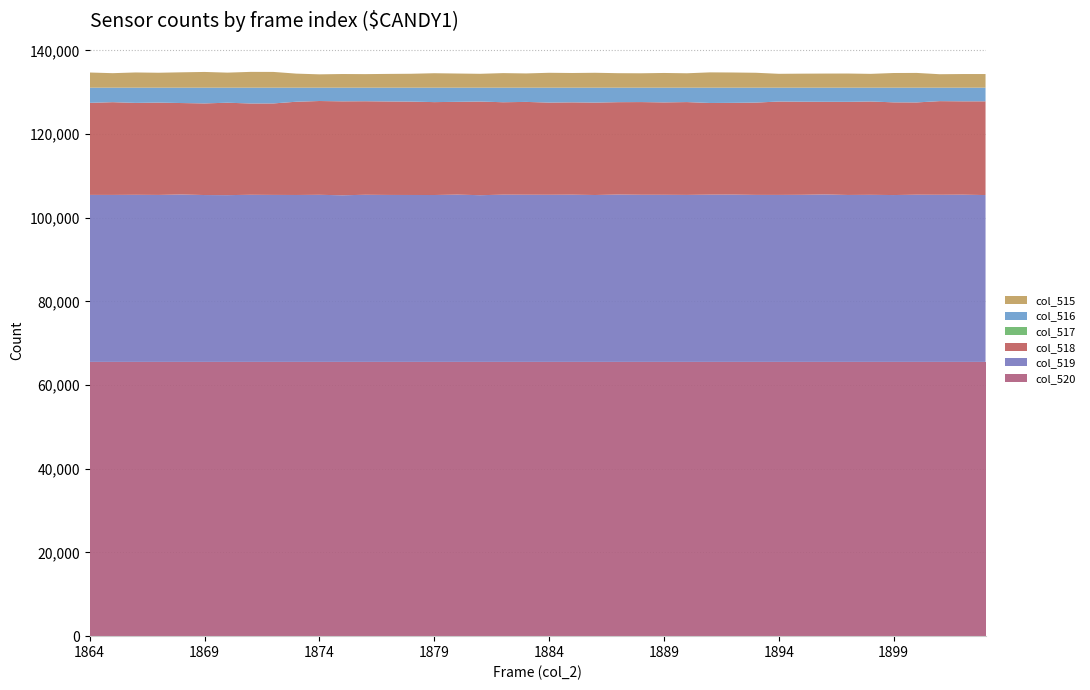

Reading left to right, what are all the values shown in this chart?

col_515: 3626	3466	3636	3568	3673	3759	3596	3774	3764	3357	3187	3263	3240	3292	3325	3452	3382	3316	3480	3403	3559	3507	3561	3463	3439	3515	3441	3658	3628	3563	3313	3351	3373	3382	3302	3505	3525	3217	3260	3261
col_516: 3625	3464	3636	3568	3672	3759	3596	3773	3764	3357	3187	3262	3239	3292	3324	3451	3382	3315	3480	3401	3559	3507	3560	3462	3439	3515	3441	3658	3627	3562	3313	3351	3372	3382	3302	3505	3525	3216	3259	3261
col_517: 1	2	0	0	1	0	0	1	0	0	0	1	1	0	1	1	0	1	0	2	0	0	1	1	0	0	0	0	1	1	0	0	1	0	0	0	0	1	1	0
col_518: 21999	22163	21966	22063	21854	21898	22083	21824	21864	22287	22416	22450	22354	22341	22319	22198	22174	22377	22087	22181	22036	22065	22087	22078	22153	22084	22184	21907	21927	22059	22314	22251	22145	22256	22305	22154	22052	22379	22311	22400
col_519: 39910	39906	39933	39904	40008	39878	39856	39937	39907	39891	39932	39822	39941	39902	39891	39885	39979	39842	39968	39951	39940	39963	39887	39994	39943	39936	39910	39970	39980	39913	39908	39933	40017	39897	39928	39876	39958	39939	39964	39874
col_520: 65535	65535	65535	65535	65535	65535	65535	65535	65535	65535	65535	65535	65535	65535	65535	65535	65535	65535	65535	65535	65535	65535	65535	65535	65535	65535	65535	65535	65535	65535	65535	65535	65535	65535	65535	65535	65535	65535	65535	65535